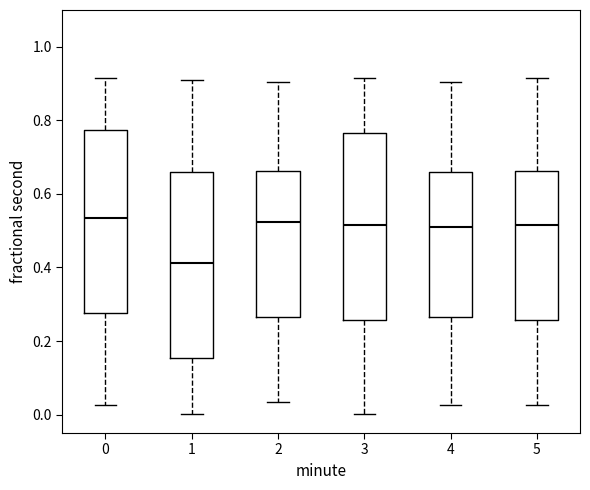

Where does the upper whisker of the box at x = 4 end on the y-axis? The values are not printed on the chart, so give them approximately, as read against the axis.

0.90